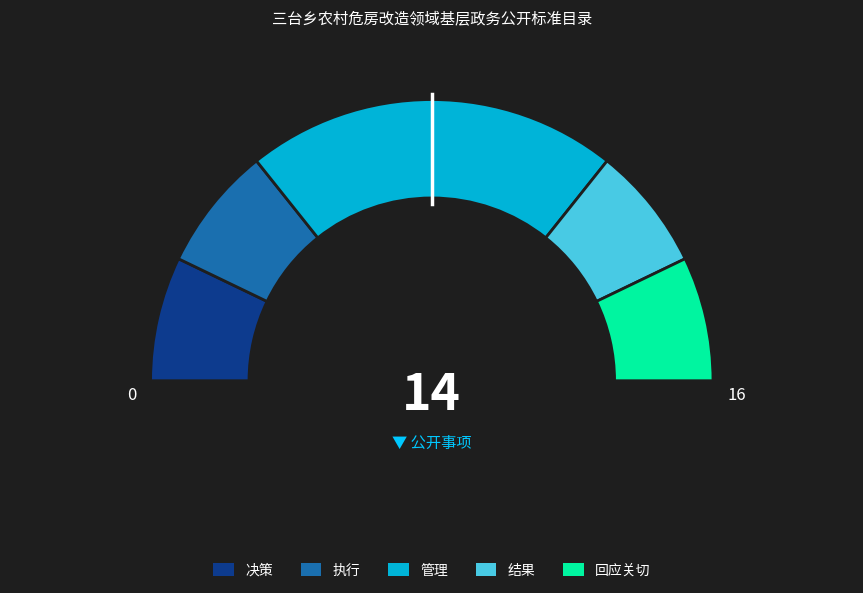

To the nearest percent, what portion does 回应关切 represent?

14%